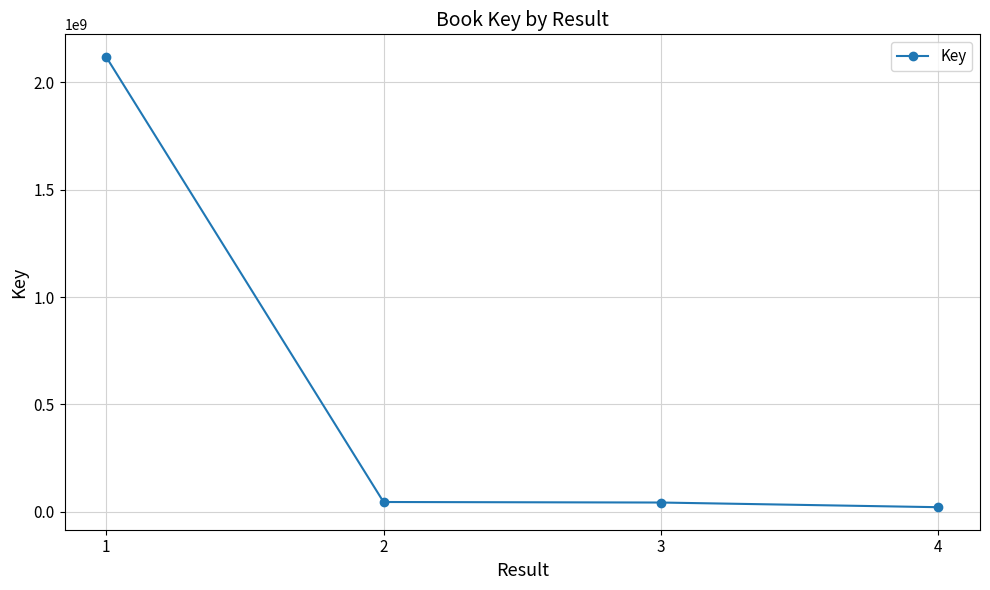

How many lines are shown in the chart?

1